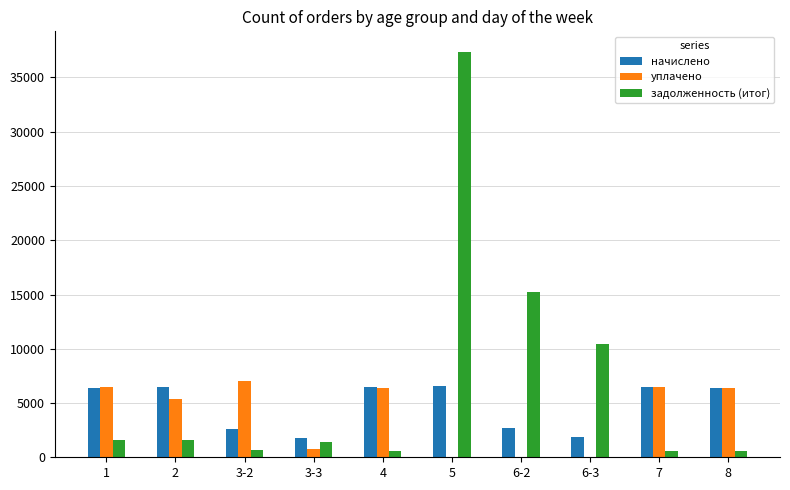

Between 1 and 5, which series saw the biggest shift?

задолженность (итог)